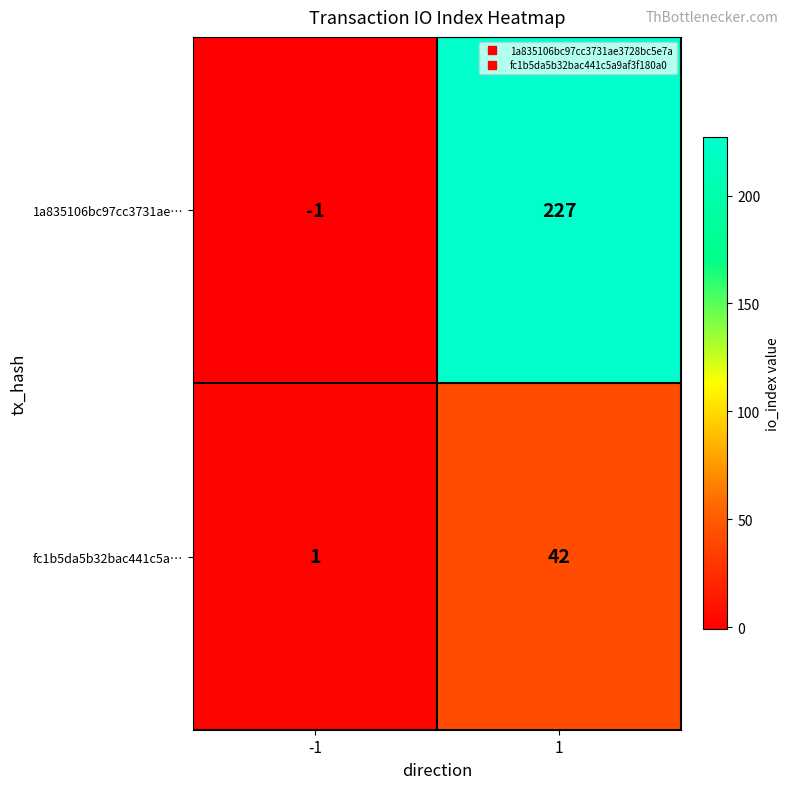

What is the difference between the fc1b5da5b32bac441c5a… values at -1 and 1?

41